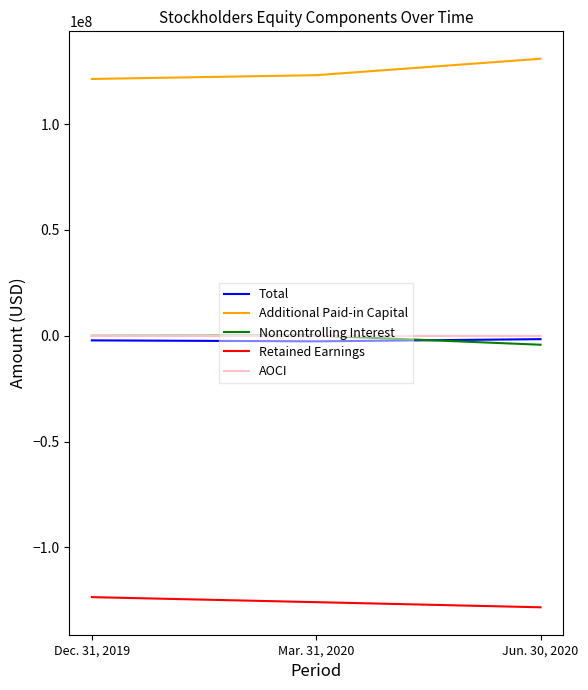

The Total series shows -2636000 at Mar. 31, 2020. True or false?

True